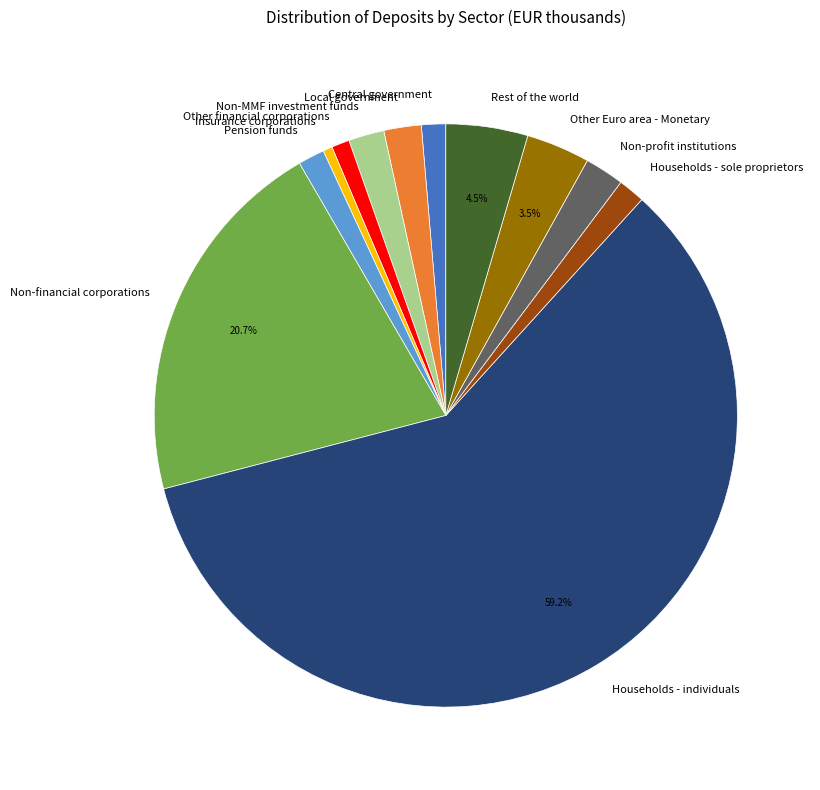

To the nearest percent, what is the difference between the Other financial corporations and Non-financial corporations slice percentages?

20%